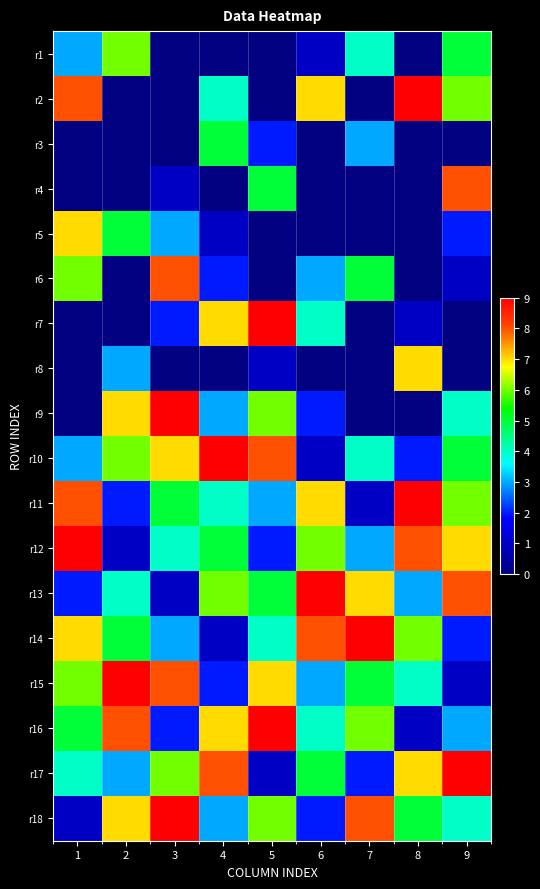

Reading right to left, transcribe all the data shown in this chart.

r1: 9=5	8=0	7=4	6=1	5=0	4=0	3=0	2=6	1=3
r2: 9=6	8=9	7=0	6=7	5=0	4=4	3=0	2=0	1=8
r3: 9=0	8=0	7=3	6=0	5=2	4=5	3=0	2=0	1=0
r4: 9=8	8=0	7=0	6=0	5=5	4=0	3=1	2=0	1=0
r5: 9=2	8=0	7=0	6=0	5=0	4=1	3=3	2=5	1=7
r6: 9=1	8=0	7=5	6=3	5=0	4=2	3=8	2=0	1=6
r7: 9=0	8=1	7=0	6=4	5=9	4=7	3=2	2=0	1=0
r8: 9=0	8=7	7=0	6=0	5=1	4=0	3=0	2=3	1=0
r9: 9=4	8=0	7=0	6=2	5=6	4=3	3=9	2=7	1=0
r10: 9=5	8=2	7=4	6=1	5=8	4=9	3=7	2=6	1=3
r11: 9=6	8=9	7=1	6=7	5=3	4=4	3=5	2=2	1=8
r12: 9=7	8=8	7=3	6=6	5=2	4=5	3=4	2=1	1=9
r13: 9=8	8=3	7=7	6=9	5=5	4=6	3=1	2=4	1=2
r14: 9=2	8=6	7=9	6=8	5=4	4=1	3=3	2=5	1=7
r15: 9=1	8=4	7=5	6=3	5=7	4=2	3=8	2=9	1=6
r16: 9=3	8=1	7=6	6=4	5=9	4=7	3=2	2=8	1=5
r17: 9=9	8=7	7=2	6=5	5=1	4=8	3=6	2=3	1=4
r18: 9=4	8=5	7=8	6=2	5=6	4=3	3=9	2=7	1=1